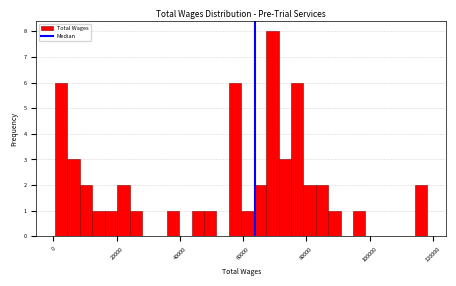

Read against the x-axis, roughly where is the centre of the tallest bar?

70000